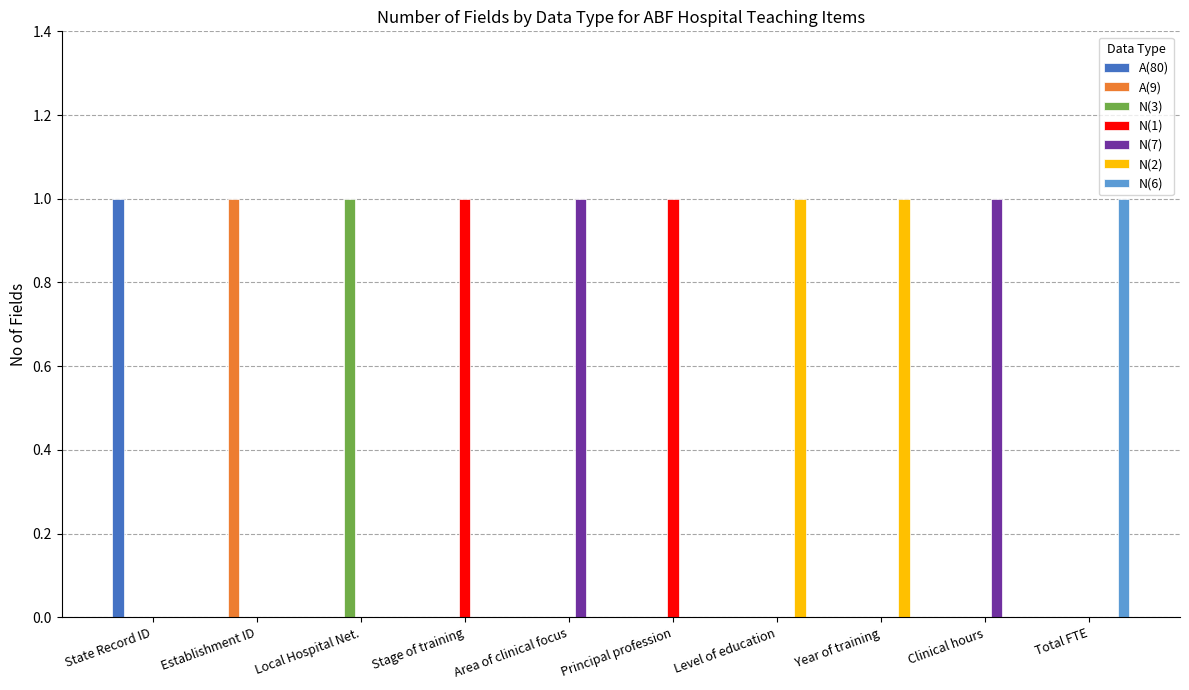

True or false: A(9) has a value of -1 at Principal profession.

False